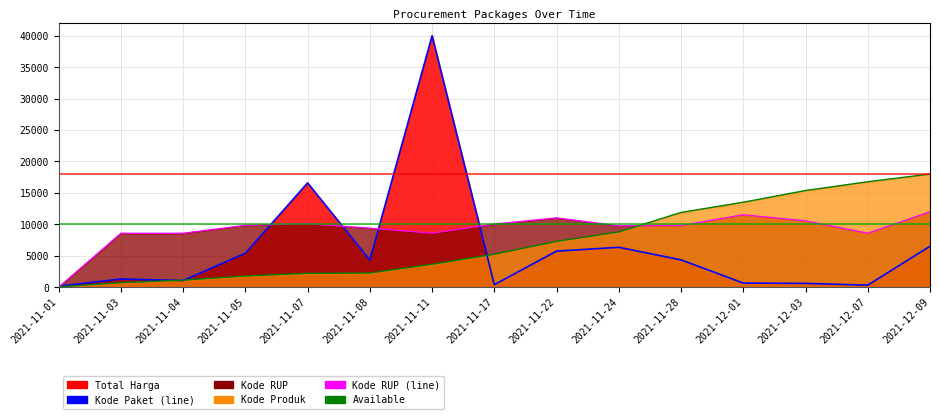

The Total Harga (line) series shows 10278.4 at 2021-12-09. True or false?

False